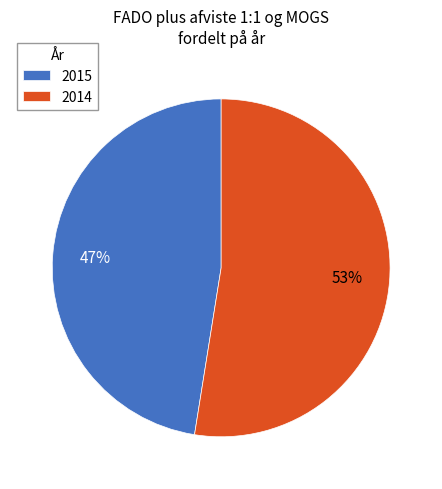

To the nearest percent, what is the combined percentage of 2014 and 2015?

100%